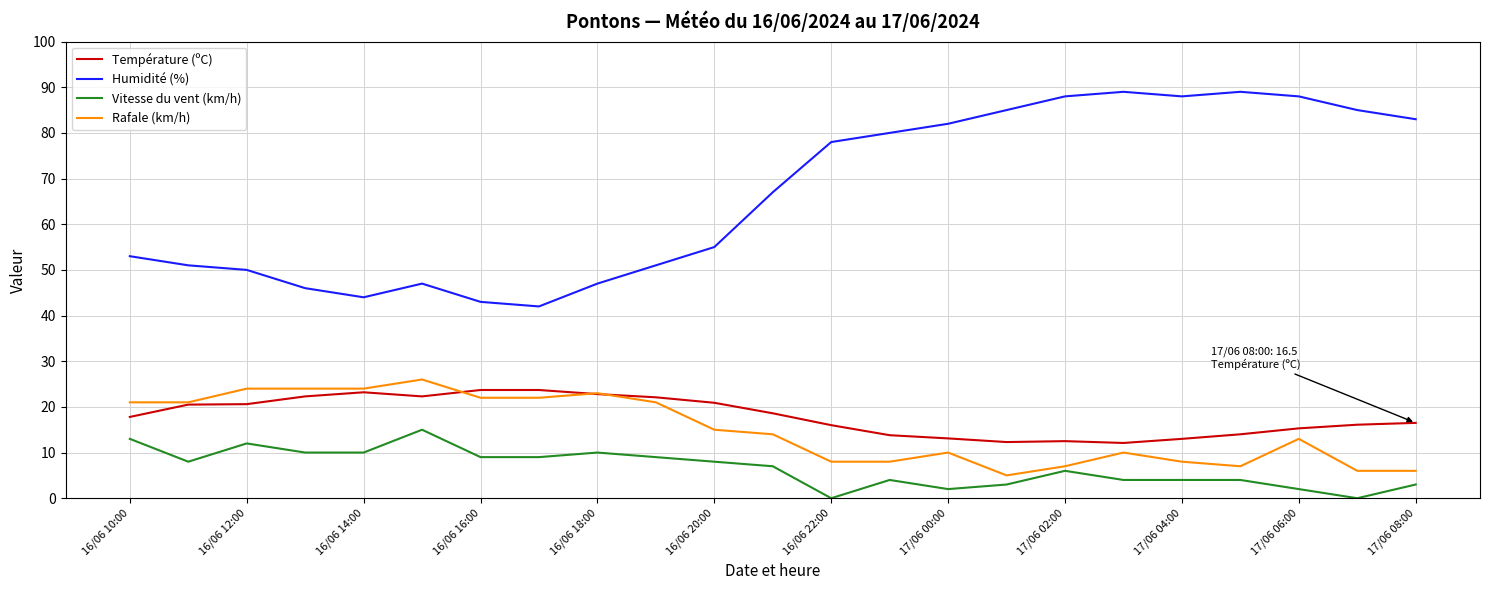

What is the highest value of the Vitesse du vent (km/h) series?

15.0